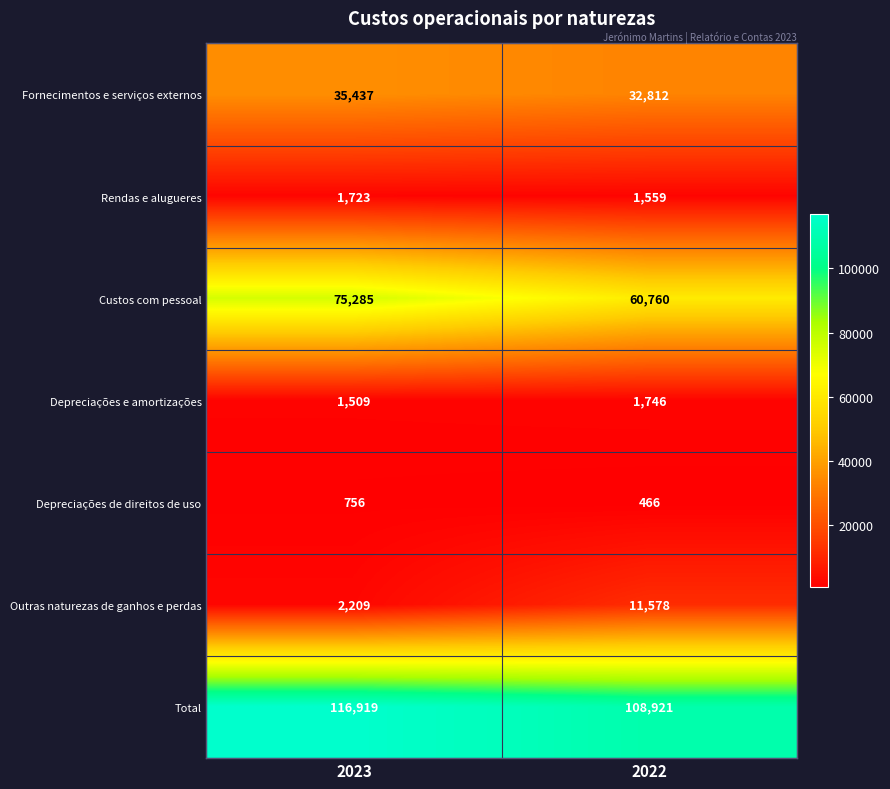

How many categories are shown in the chart?

2